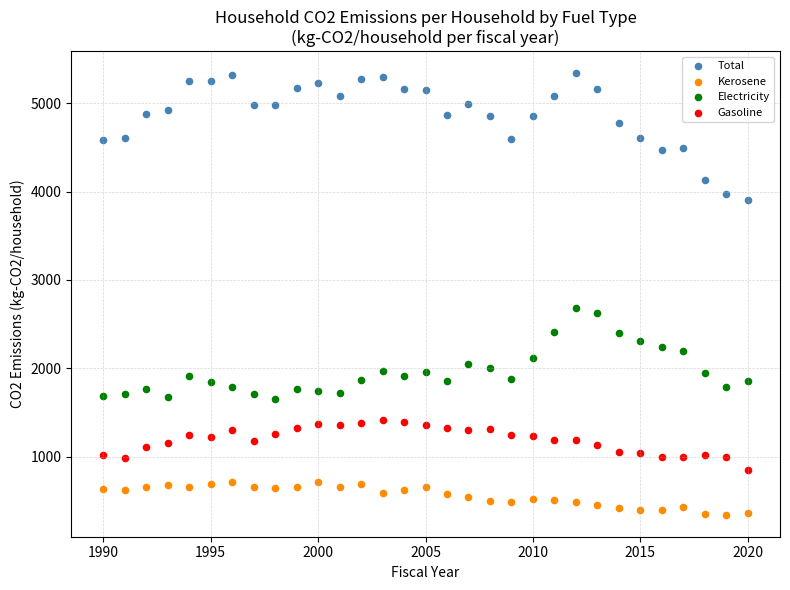

Which series contains the highest Y value?

Total